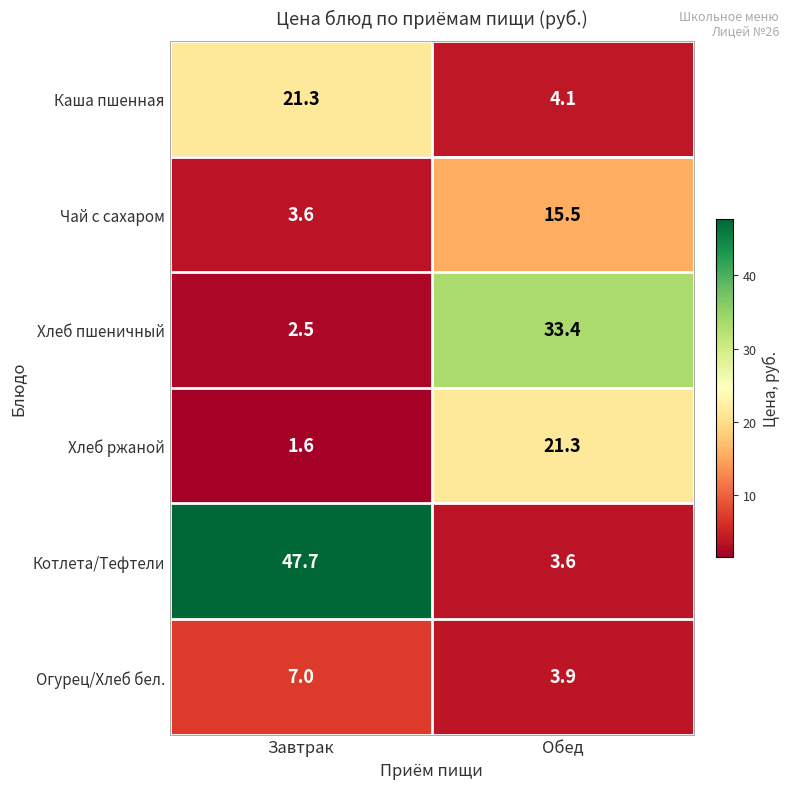

What is the difference between the Каша пшенная values at Завтрак and Обед?

17.2